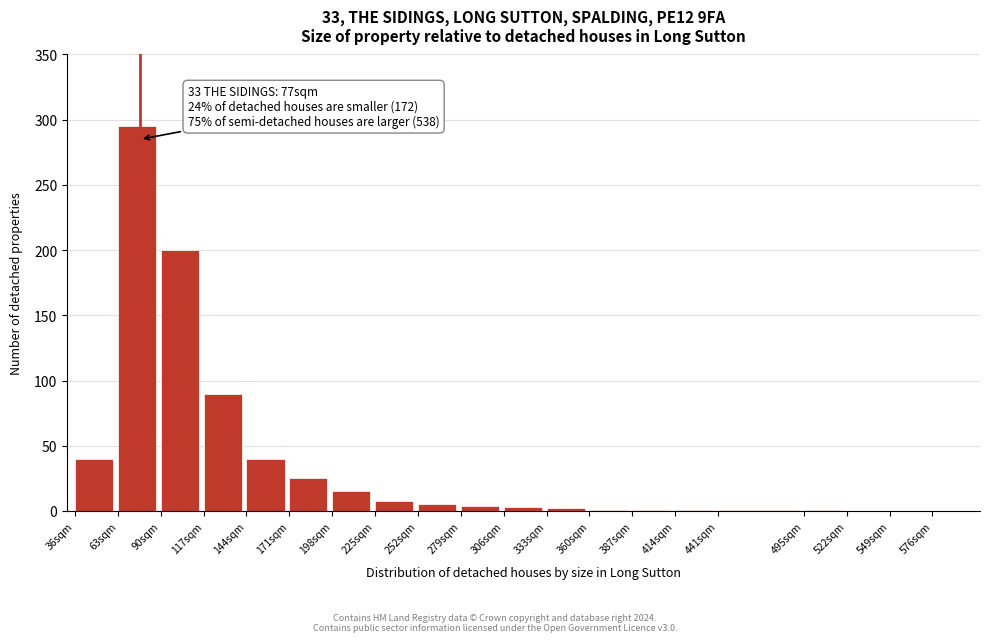

The value at 522sqm is 89. True or false?

False